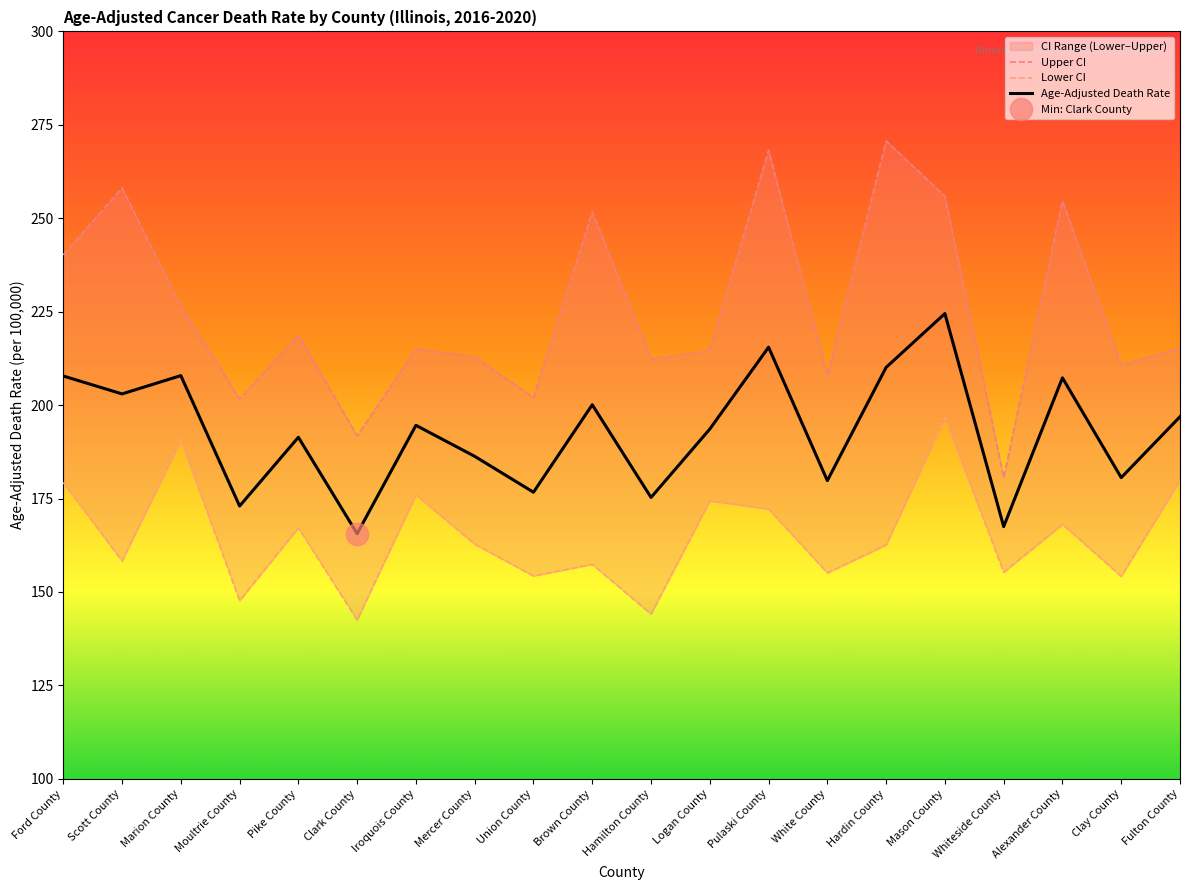

True or false: Age-Adjusted Death Rate has a value of 114.1 at Alexander County.

False